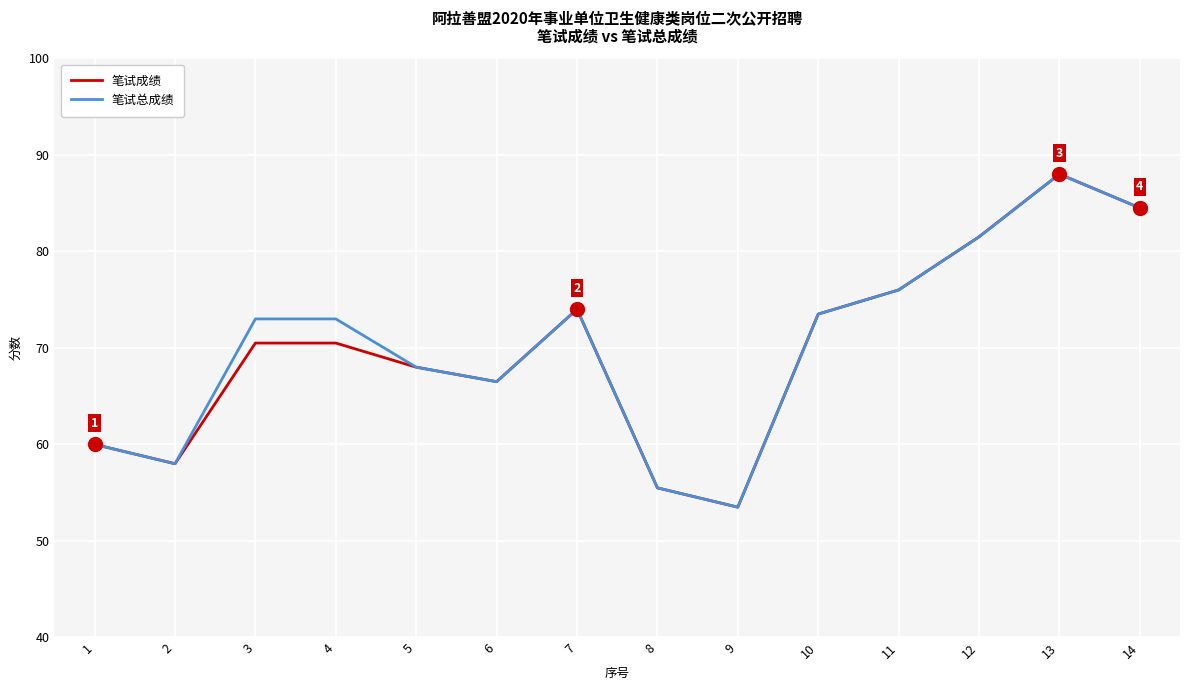

Read the 笔试成绩 value at 14.

84.5